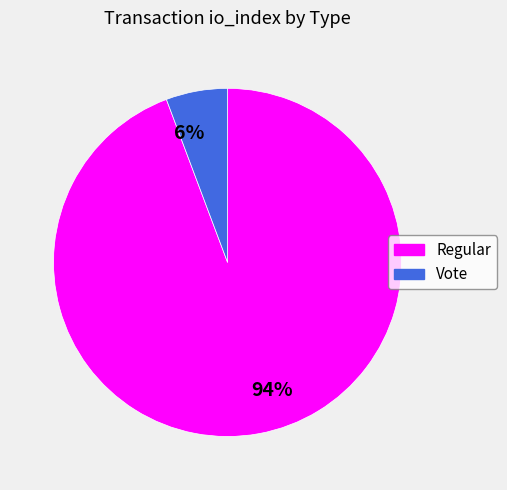

Rank the categories by value from lowest to highest.

Vote, Regular